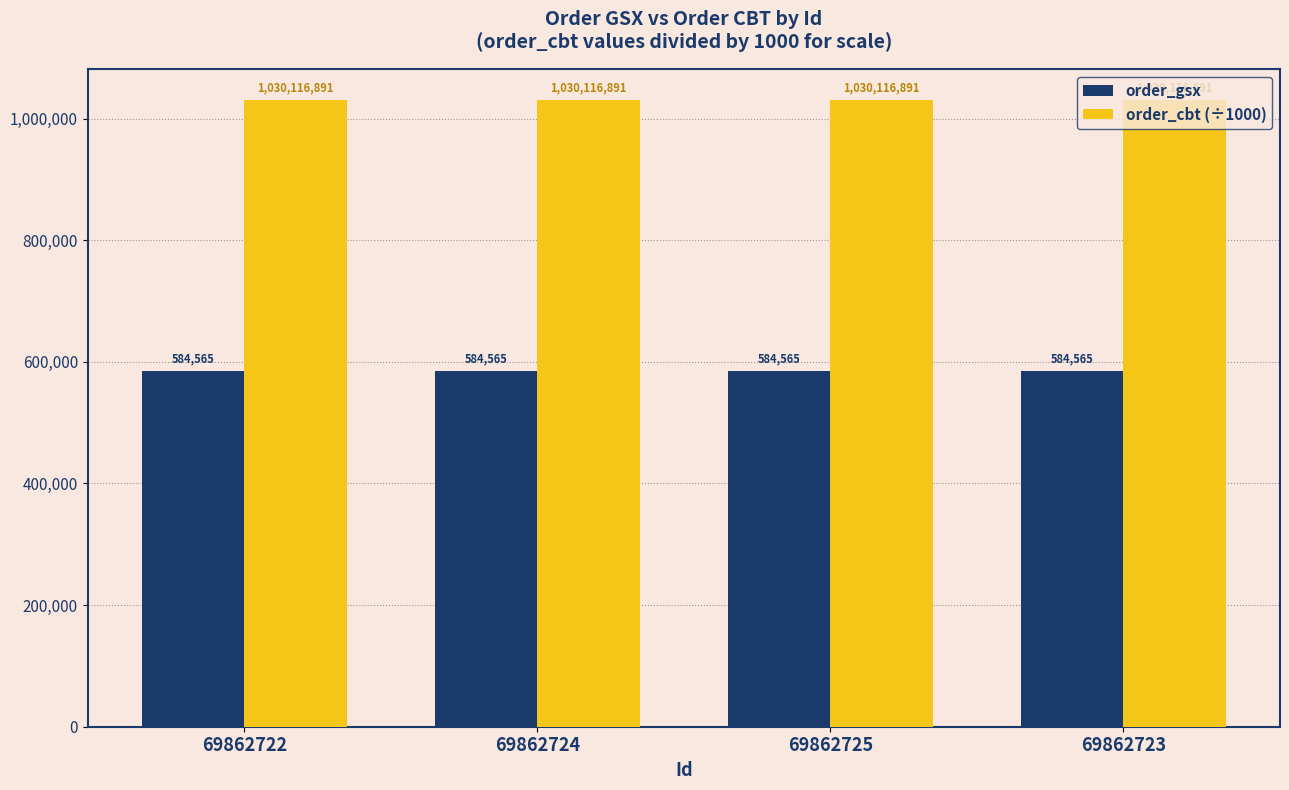

What is the sum of all order_gsx values?

2338260.0